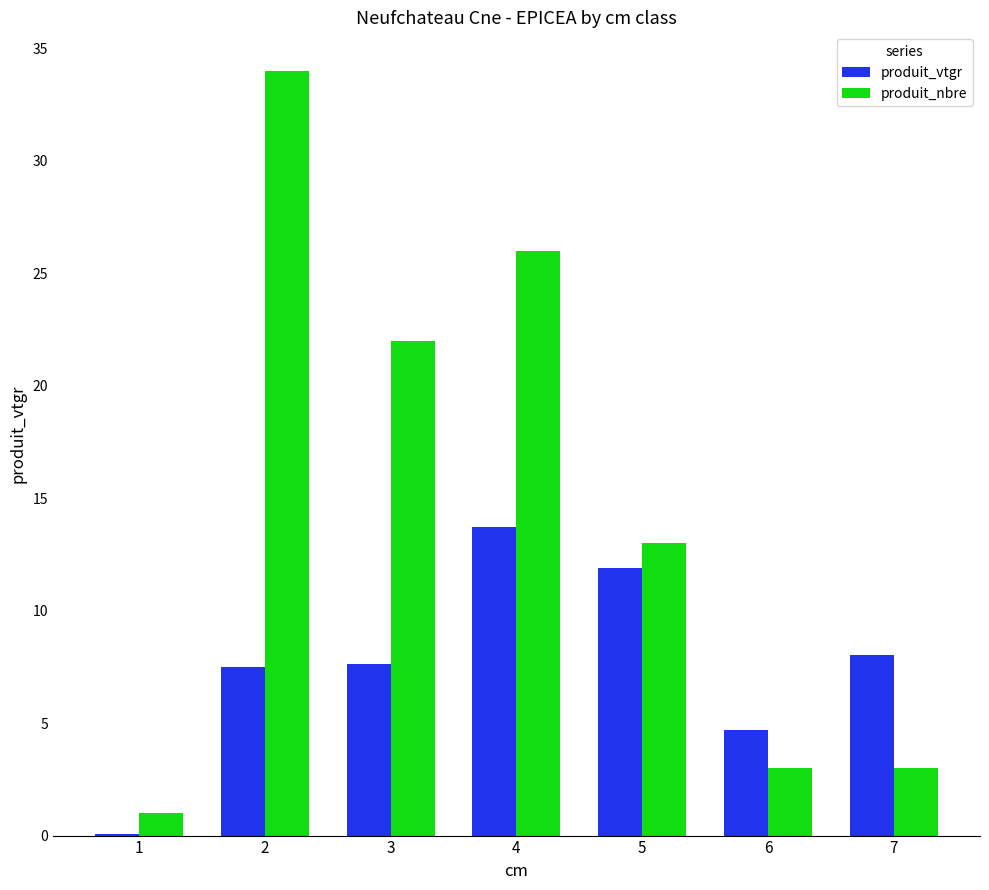

What is the maximum value for produit_nbre?

34.0